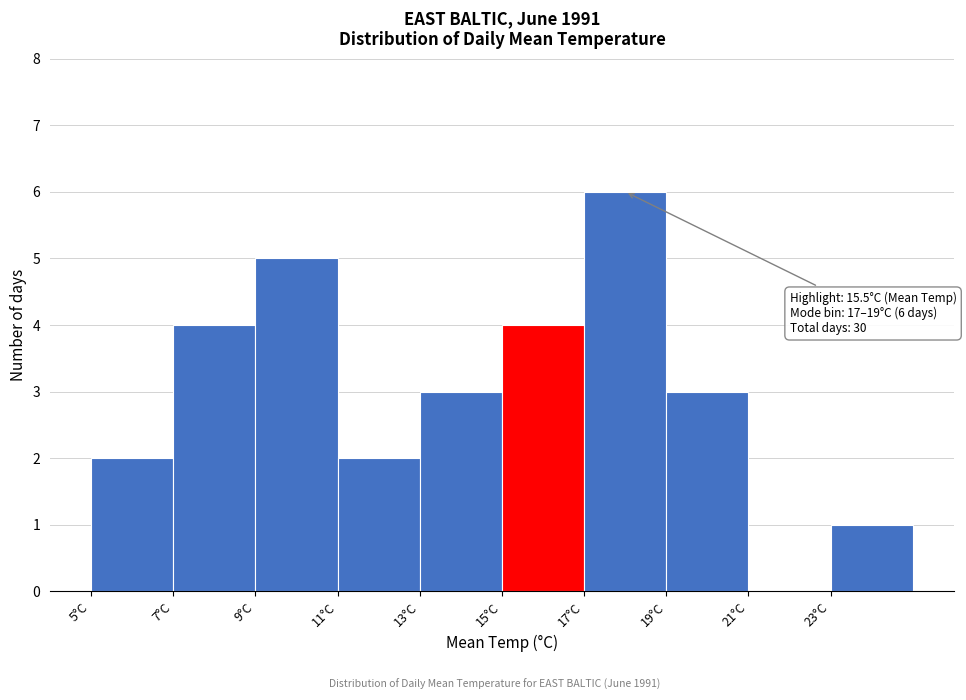

Over which range of the x-axis is the bar tallest?

17 to 19